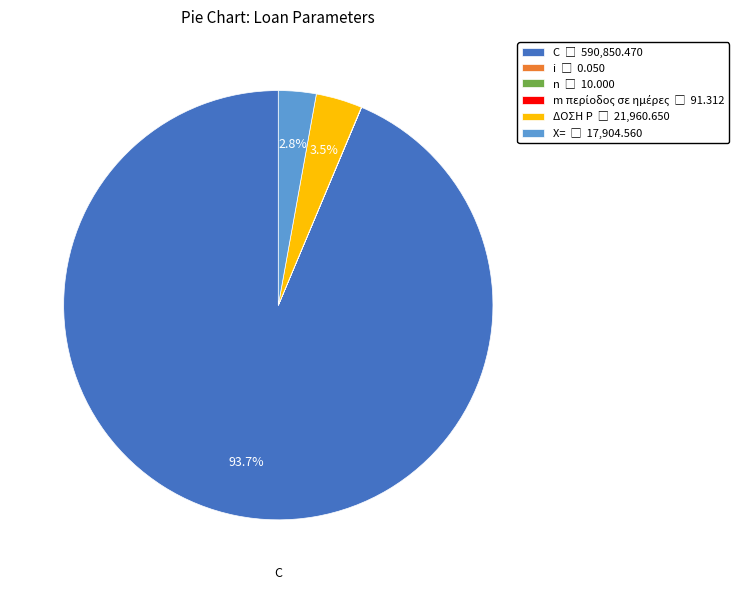

To the nearest percent, what is the difference between the largest and smallest slice percentages?

94%